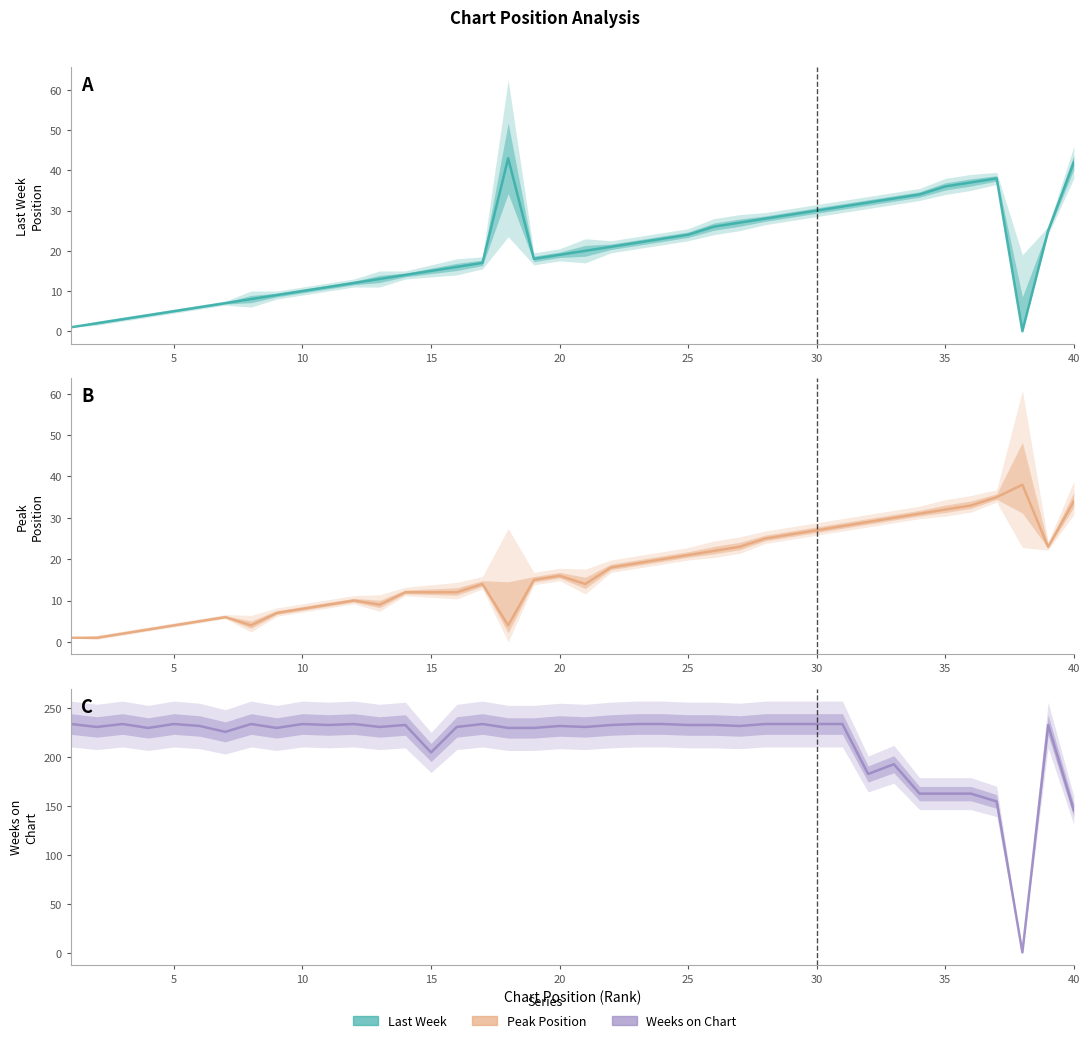

What is the value of the Last Week point at the 15th from the left?

15